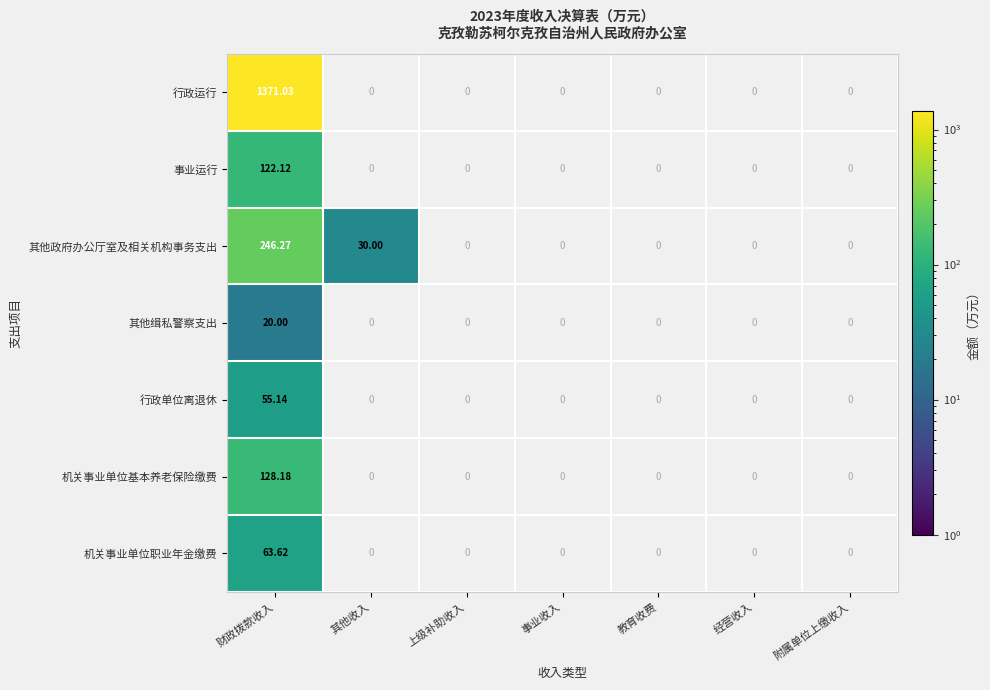

At which label does 事业运行 reach its peak?

财政拨款收入